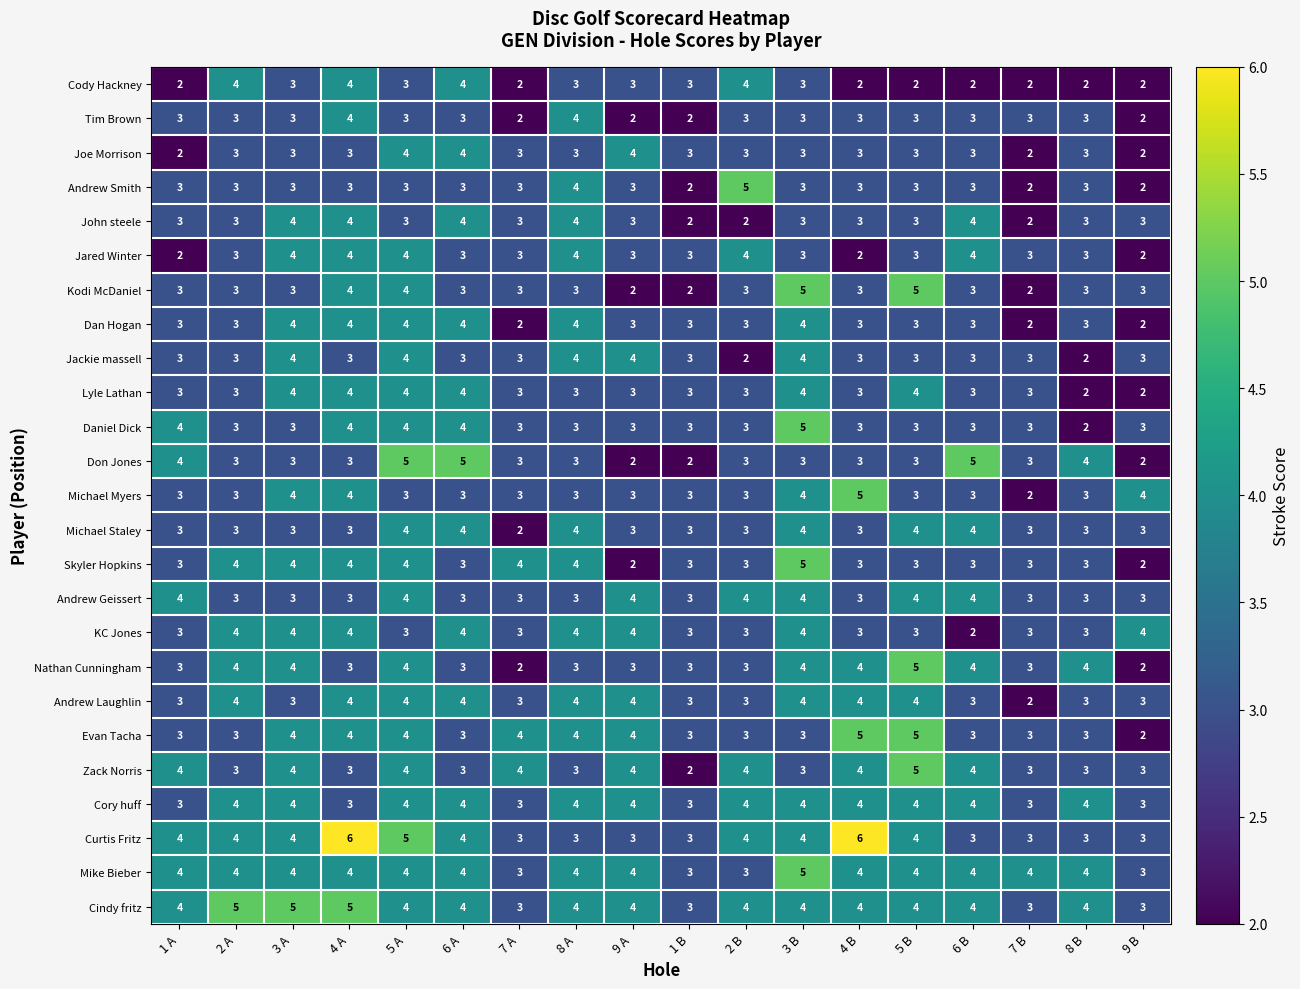

Count the number of data series in this chart.

25